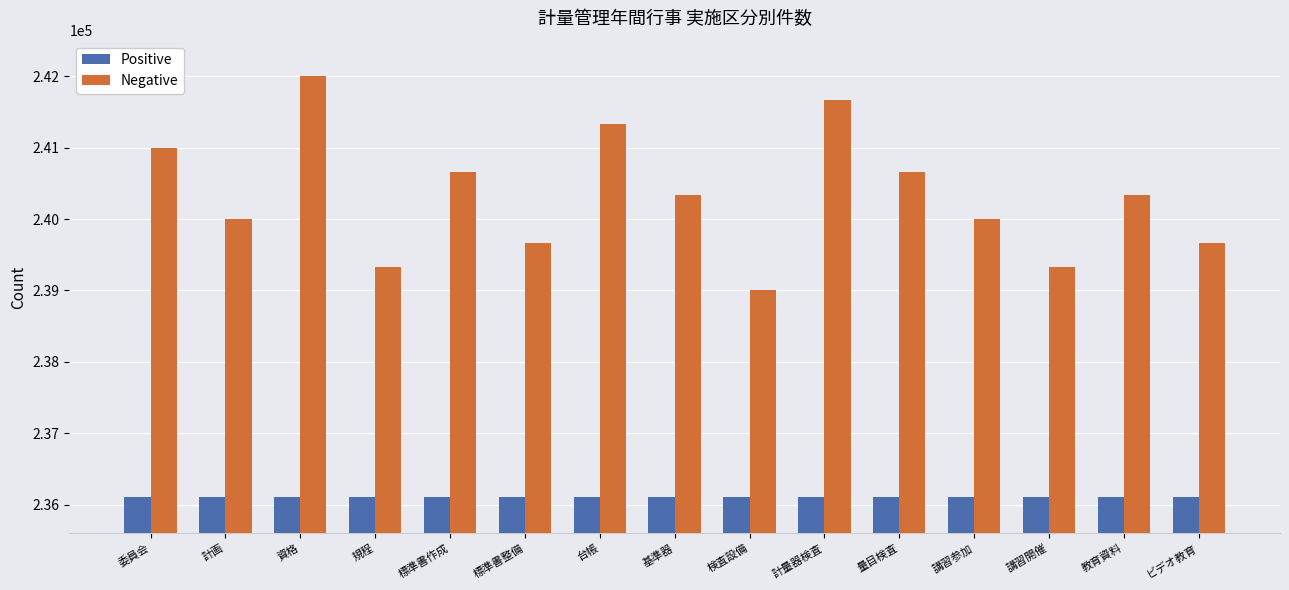

Is it true that Positive equals 236100 at 検査設備?

True